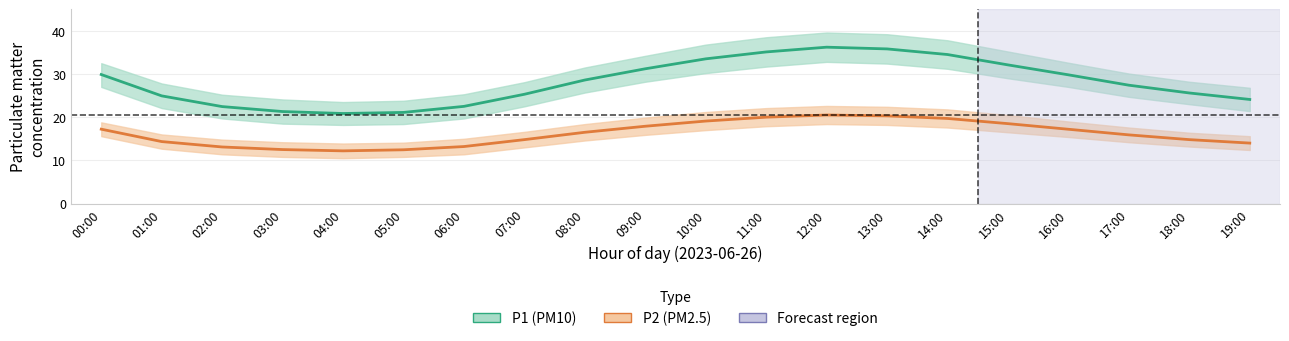

How many distinct data groups are displayed?

2